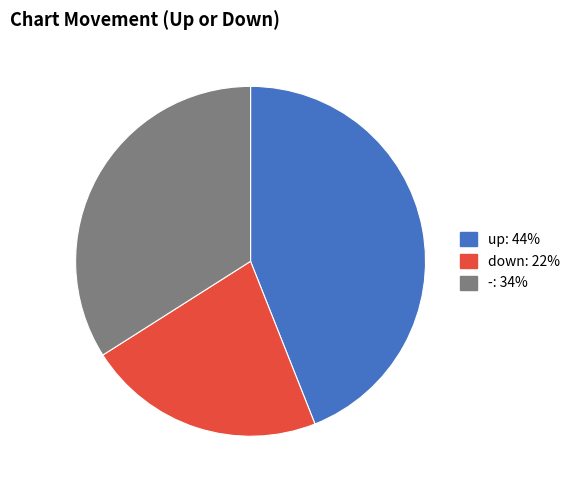

Which category has the biggest portion of the pie?

up